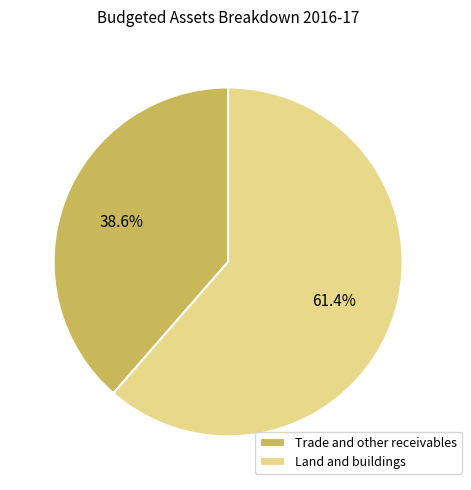

Which slice is the smallest?

Trade and other receivables